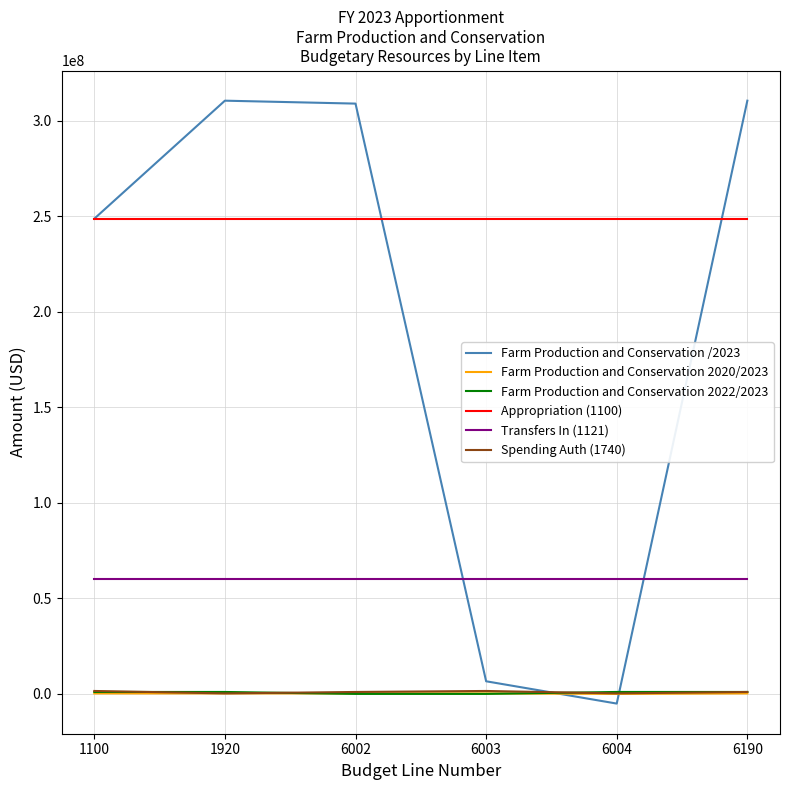

Which series has the largest total across all categories?

Appropriation (1100)